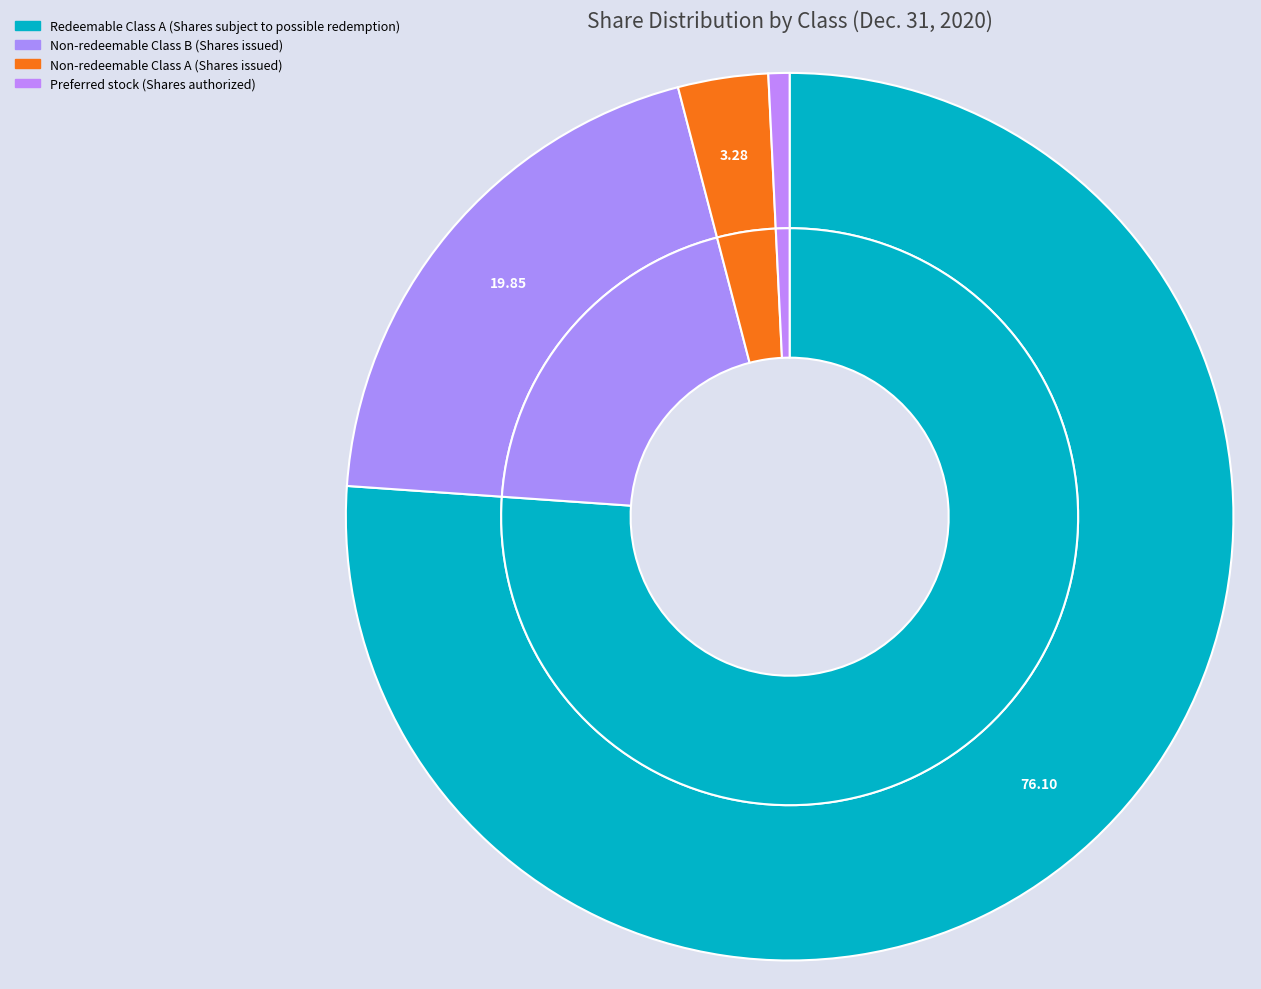

How many slices are in this pie chart?

4